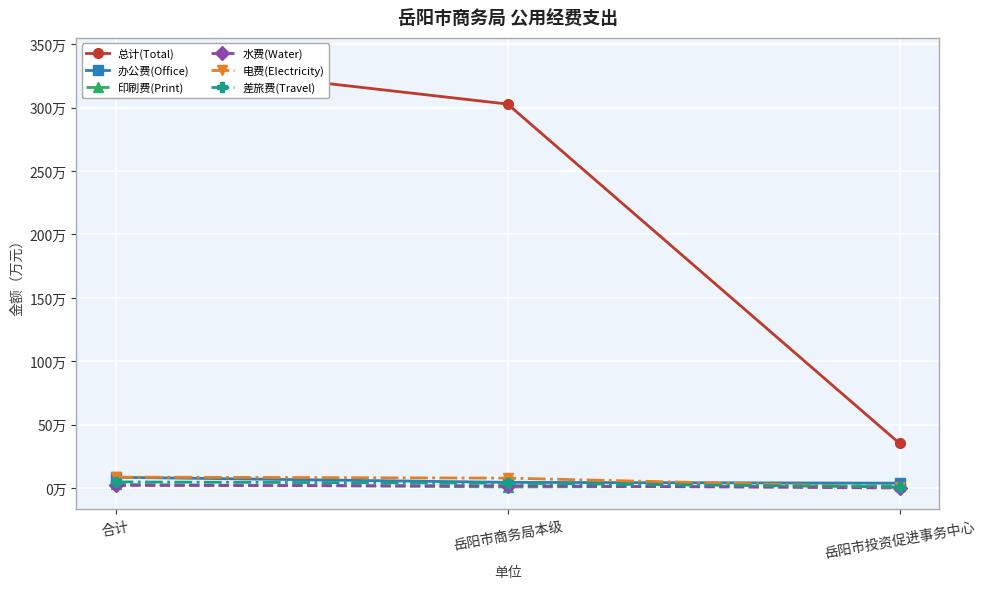

The value of 总计(Total) at 岳阳市商务局本级 is 302.7. True or false?

True